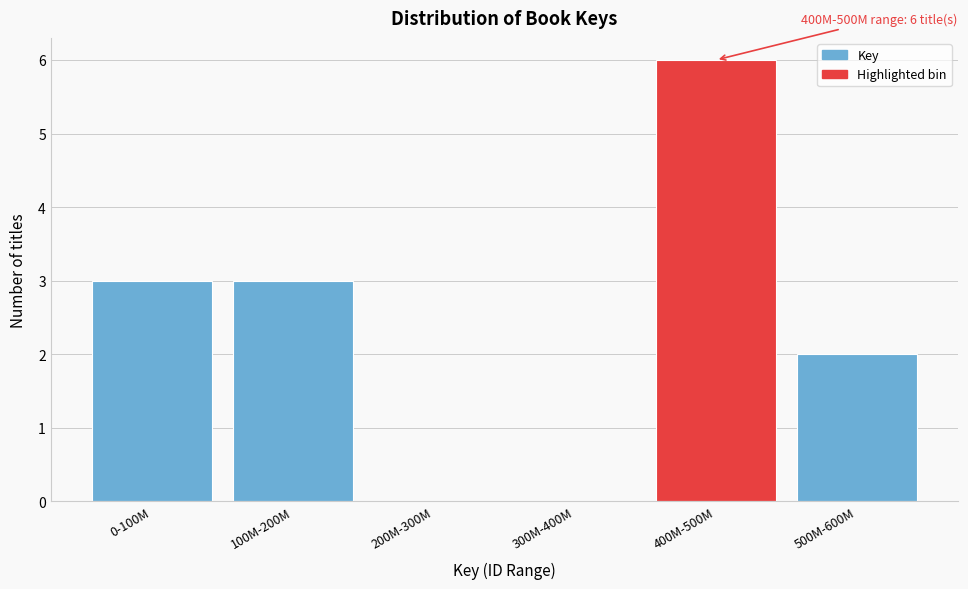

Reading left to right, list all the values displayed in this chart.

0-100M=3	100M-200M=3	200M-300M=0	300M-400M=0	400M-500M=6	500M-600M=2